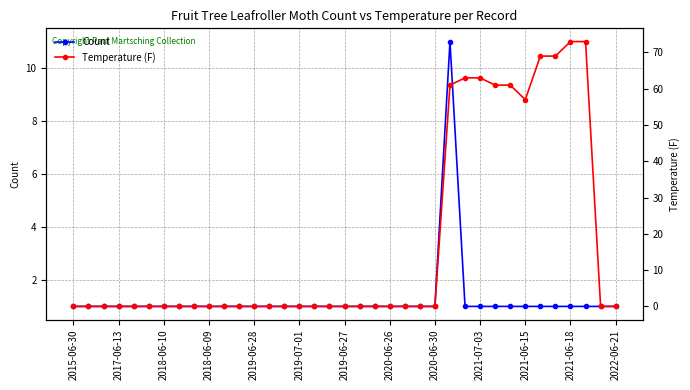

After their last crossing, which series has the higher values: Count or Temperature (F)?

Count